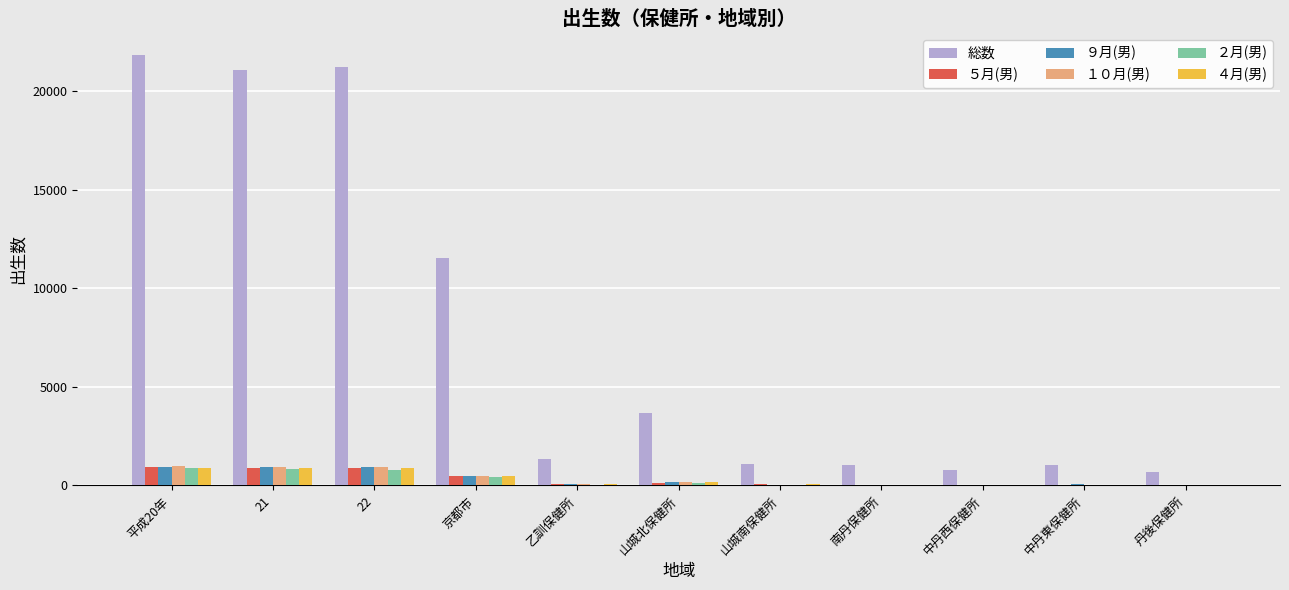

What is the difference between the ９月(男) values at 山城北保健所 and 丹後保健所?

129